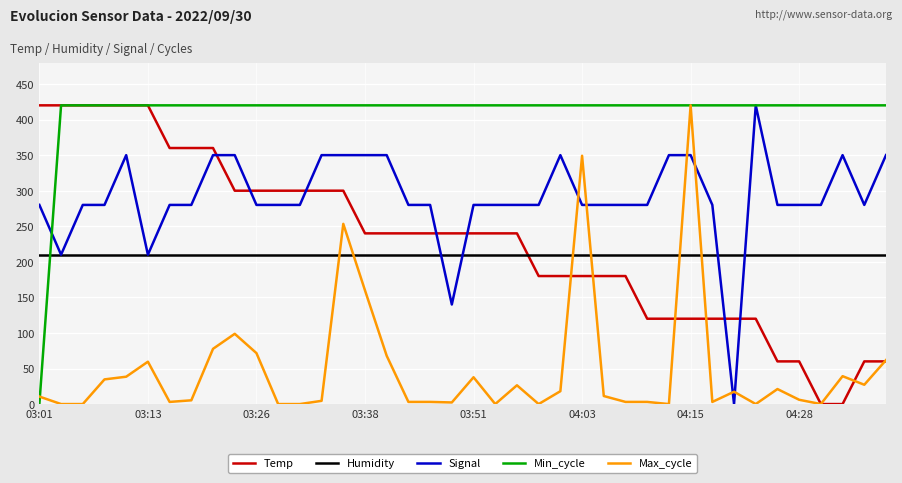

True or false: Min_cycle and Humidity cross at least once.

True